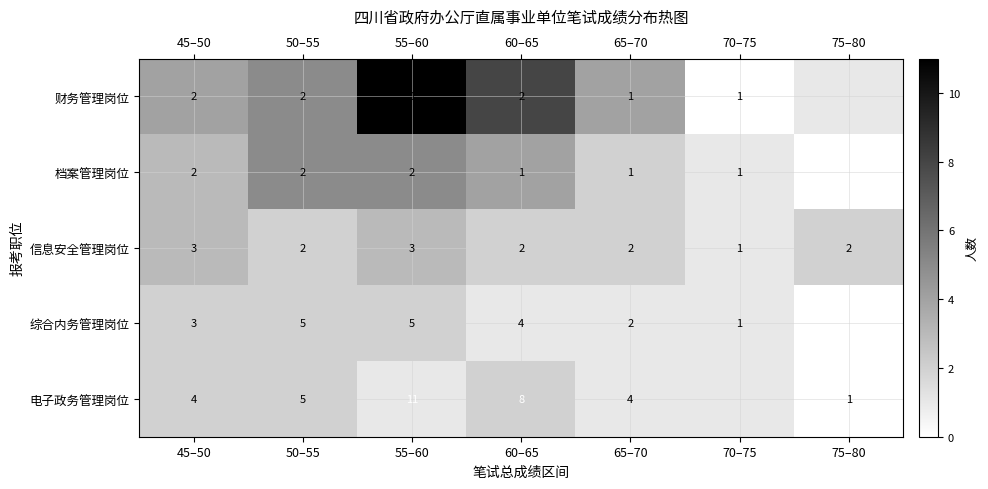

True or false: 财务管理岗位 has a value of 7 at 50–55.

False